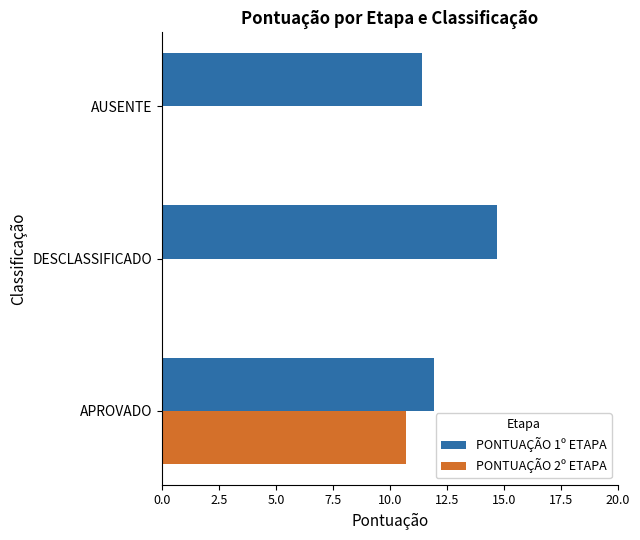

At which label is PONTUAÇÃO 1º ETAPA closest to 13?

APROVADO